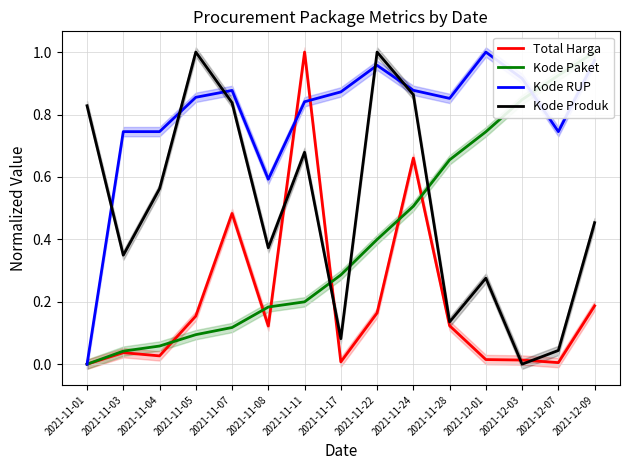

What is the greatest value displayed?

1.0